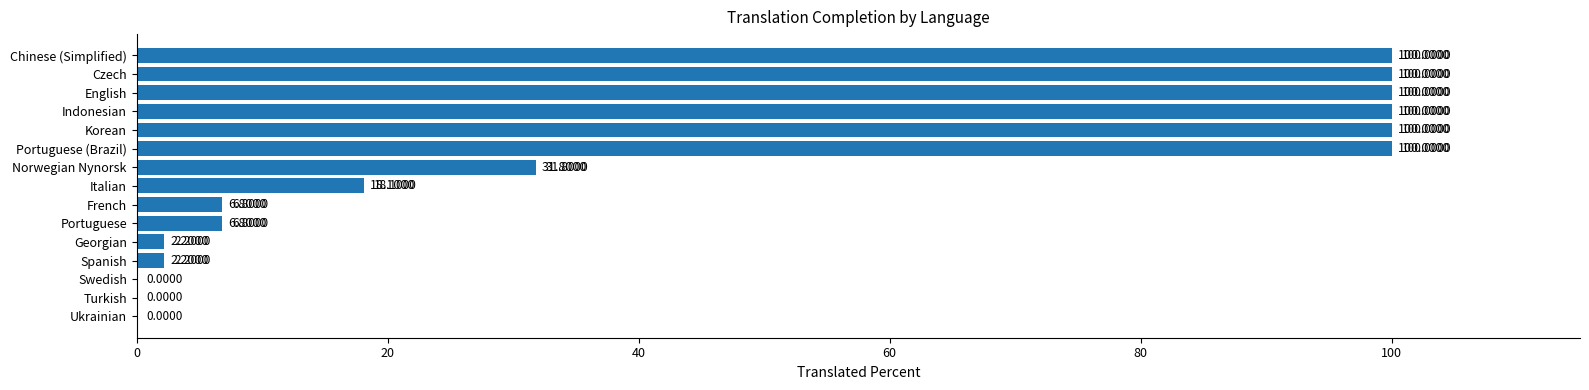

How many values are above zero?

12